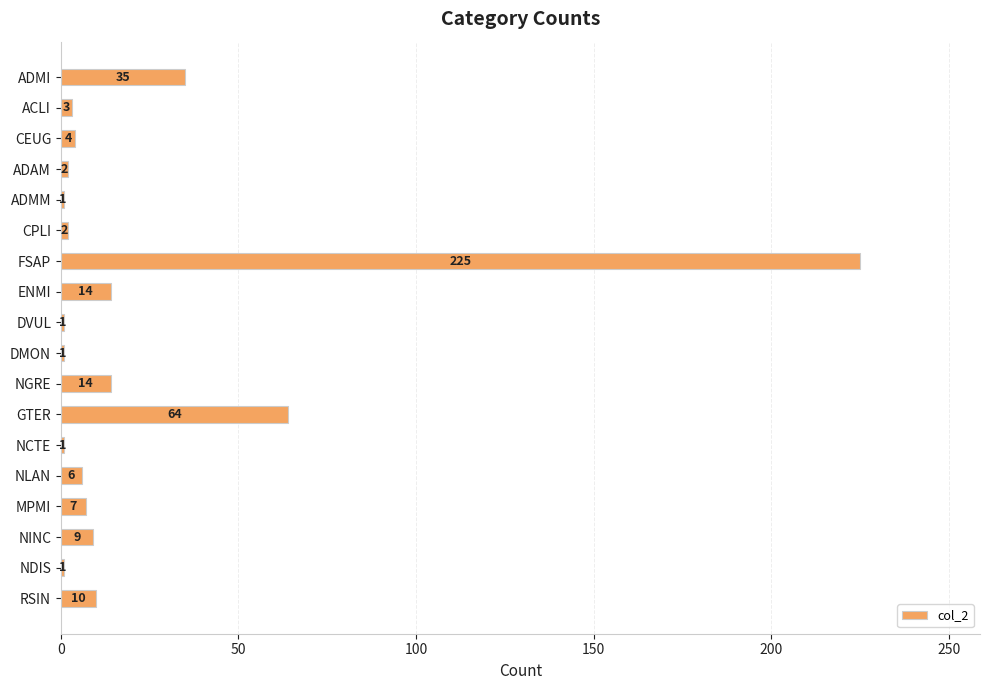

How many values are below 6?

9